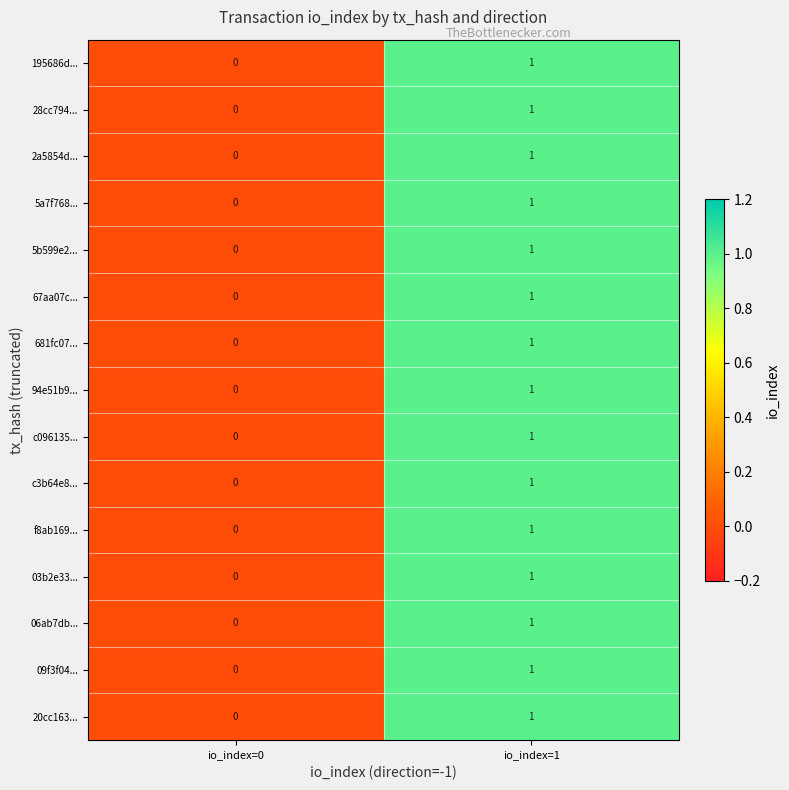

At which category is the sum across all series the highest?

io_index=1